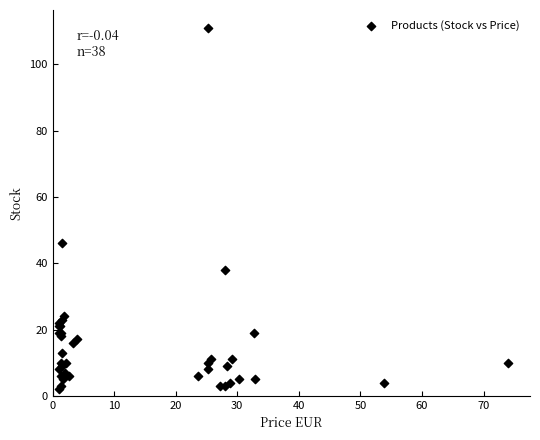

What Y value in the scatter plot is closest to 56?

46